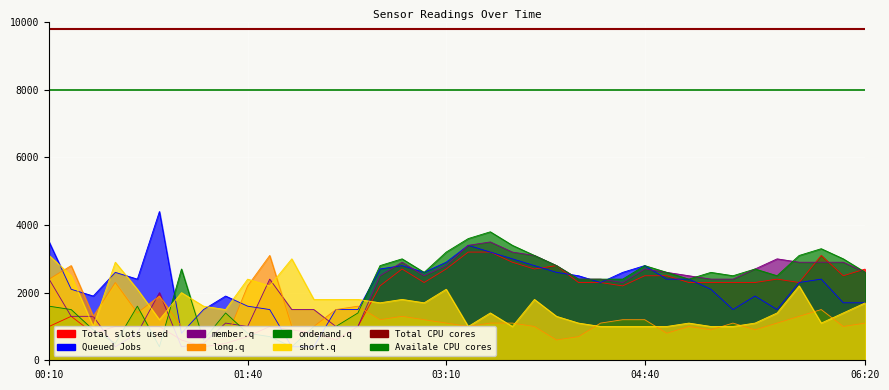

What is the total value across all series at 01:40?

17800